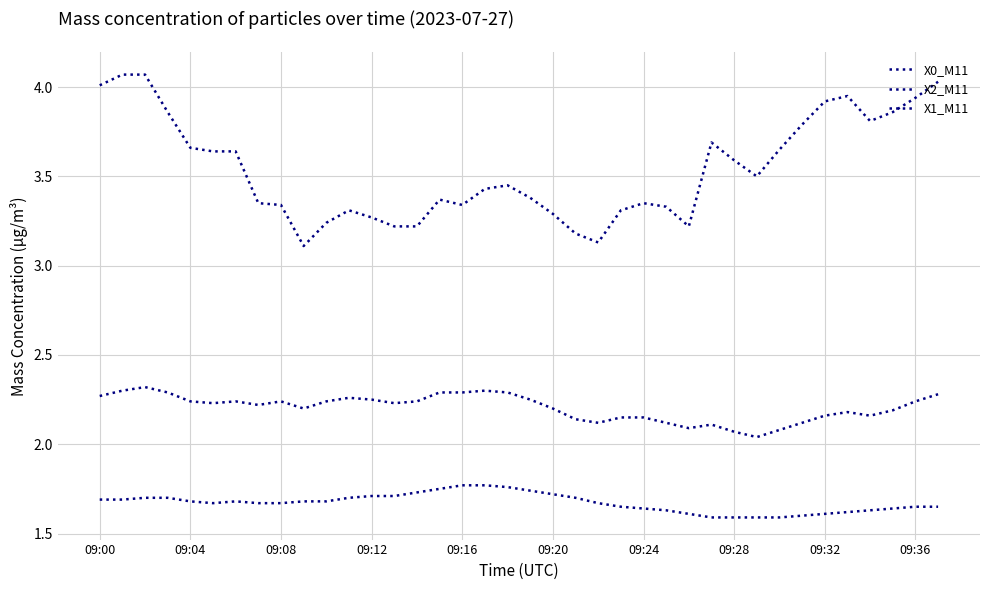

How many lines are shown in the chart?

3